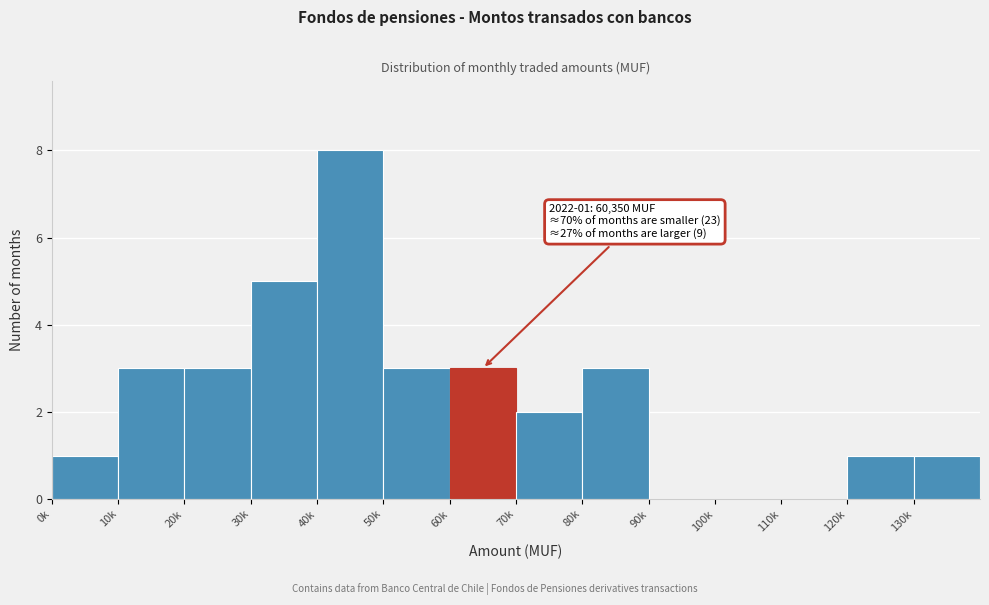

Reading right to left, transcribe all the data shown in this chart.

130k=1	120k=1	110k=0	100k=0	90k=0	80k=3	70k=2	60k=3	50k=3	40k=8	30k=5	20k=3	10k=3	0k=1